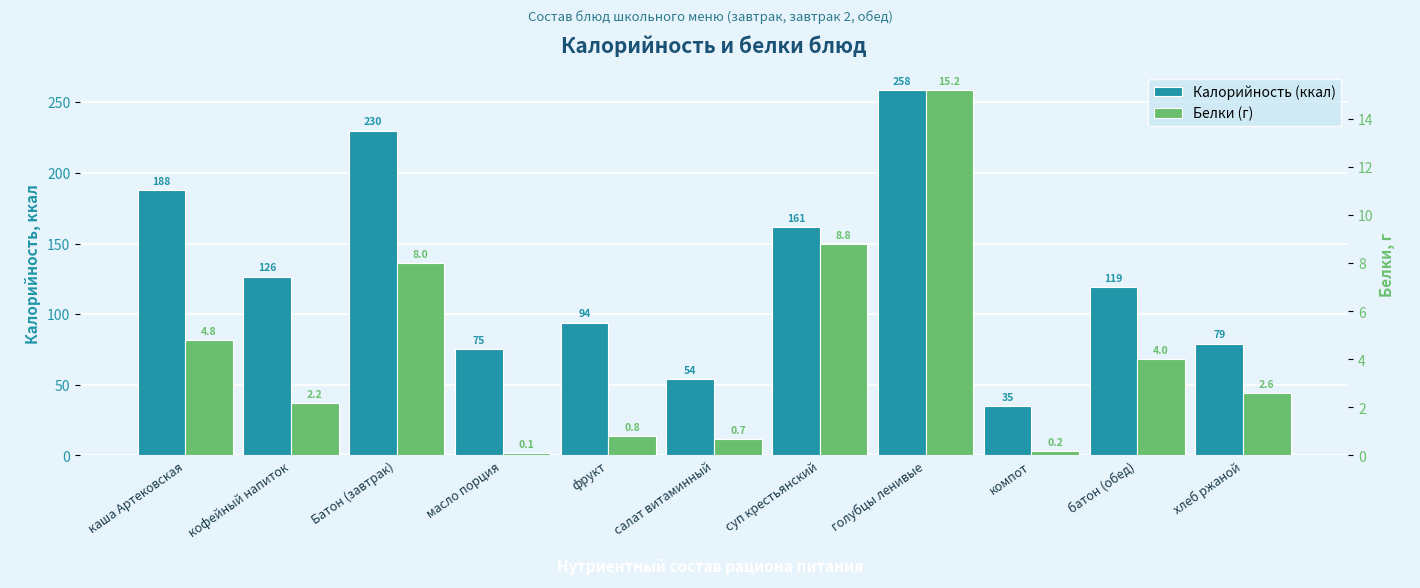

The Белки series shows 12.2 at Батон (завтрак). True or false?

False